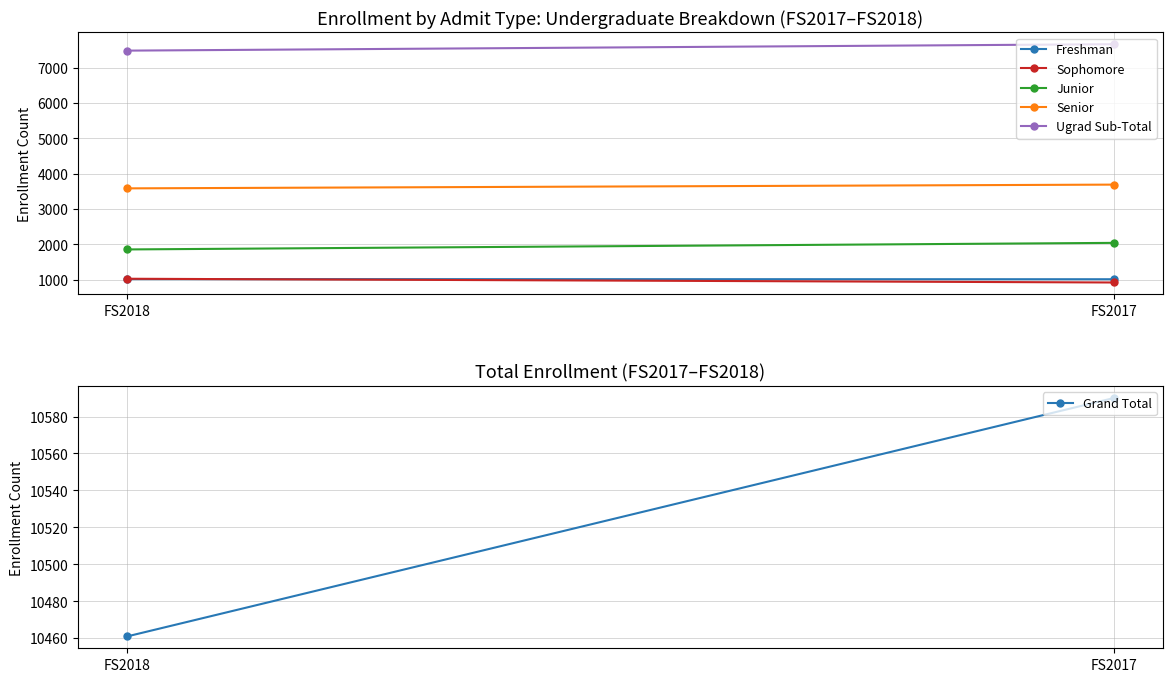

What are all the series names shown in the legend?

Freshman, Sophomore, Junior, Senior, Ugrad Sub-Total, Grand Total